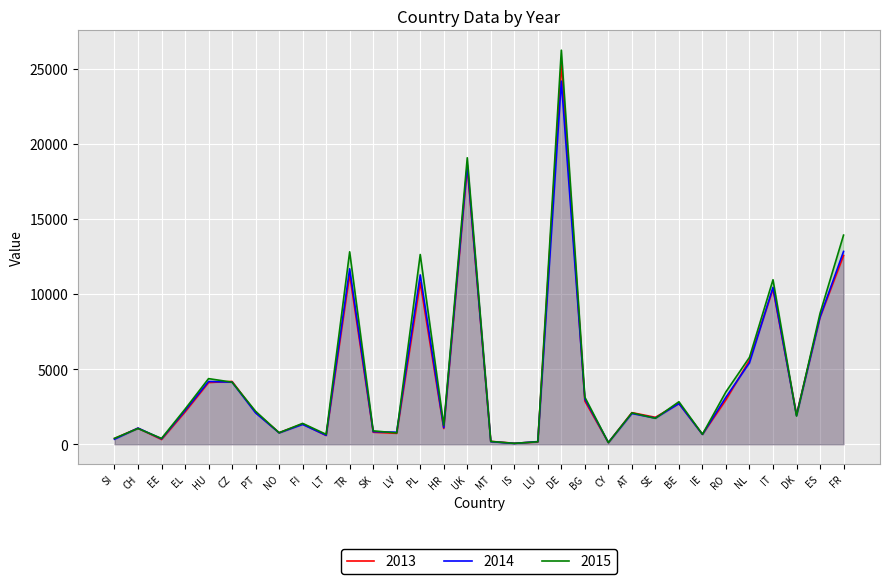

At which category is the sum across all series the highest?

DE